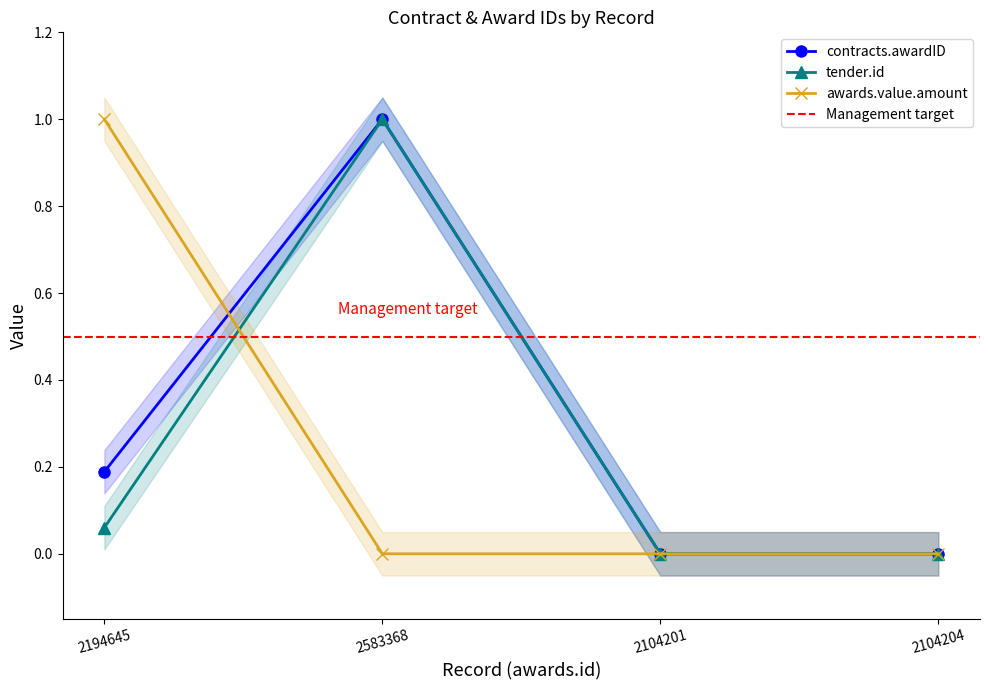

True or false: contracts.awardID has more than 2 points higher than both neighbors.

False